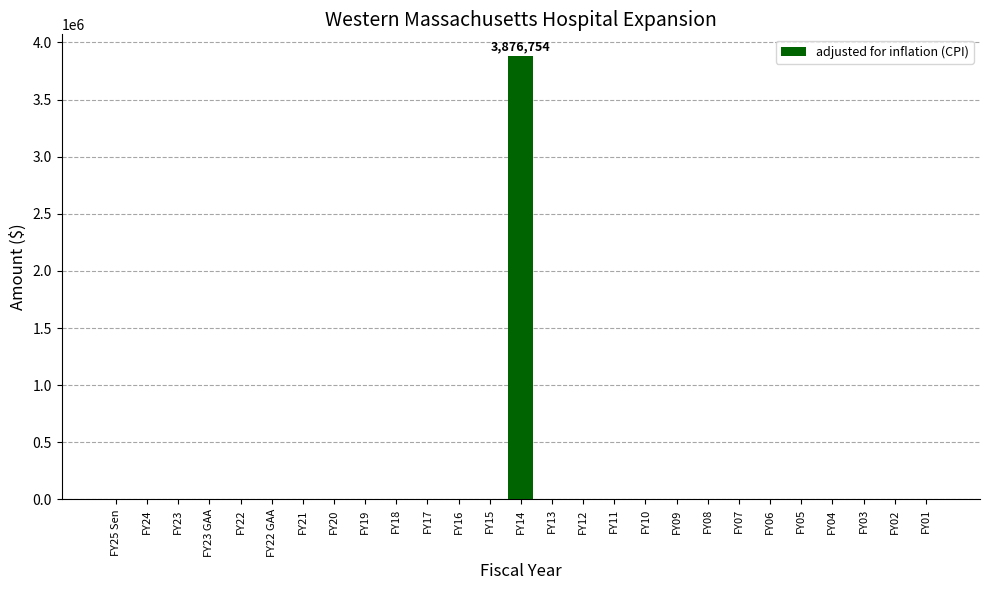

What is the average value?

143583